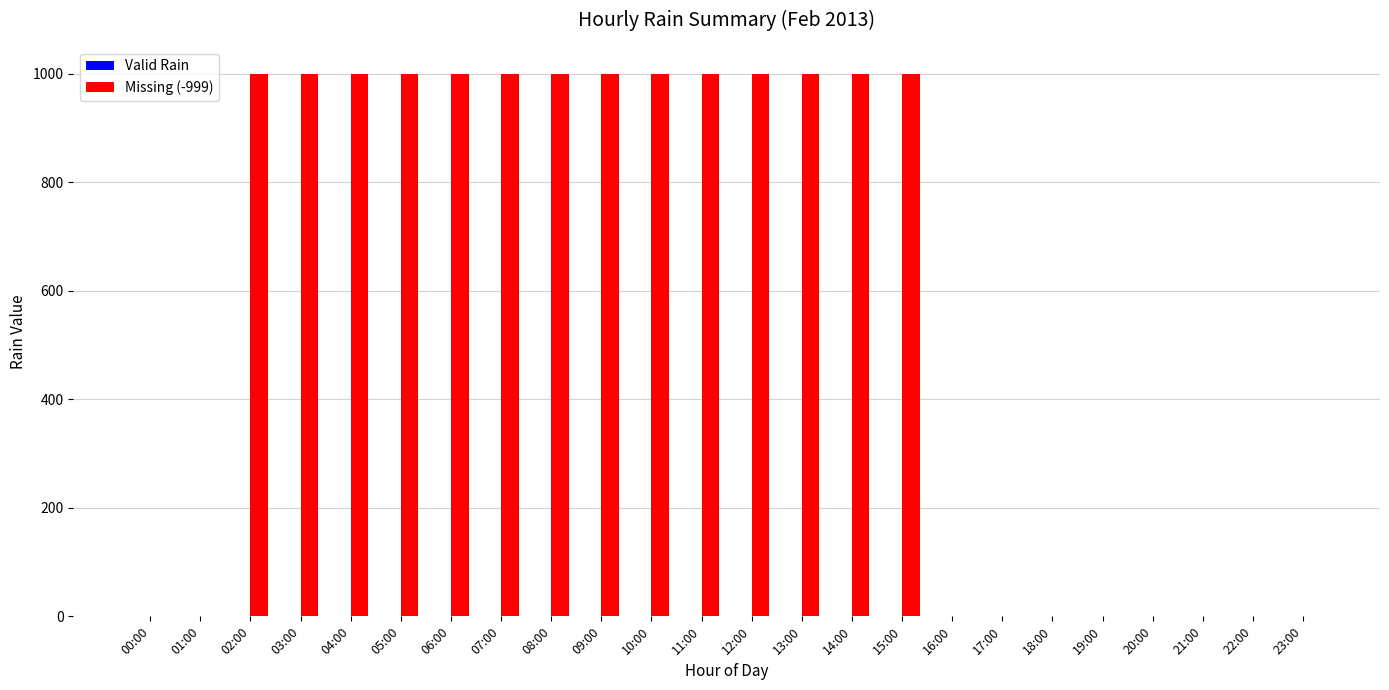

What is the sum of all values?

13986